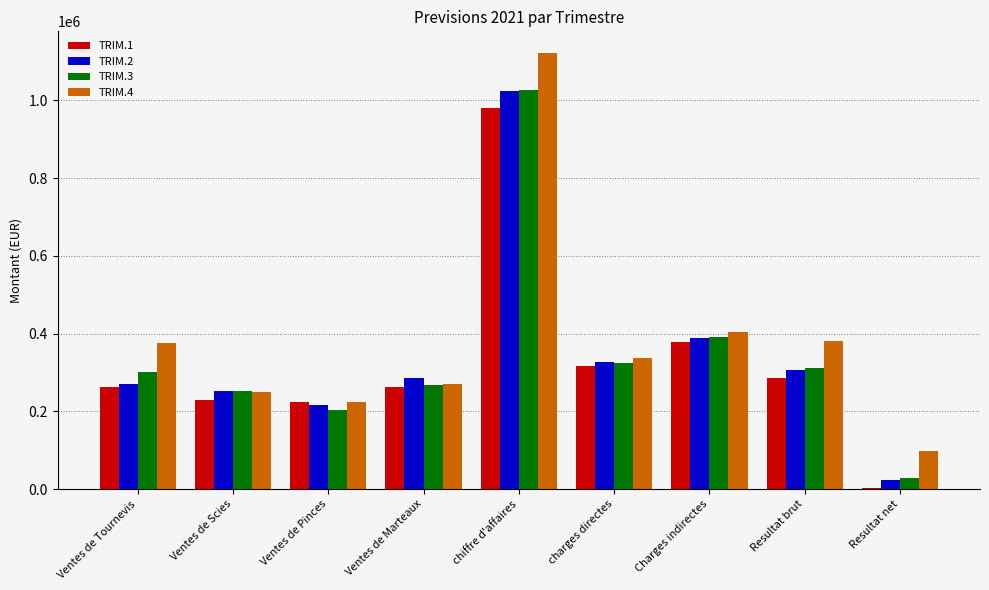

Is the value of TRIM.2 at Resultat brut greater than the value of TRIM.1 at Ventes de Scies?

Yes